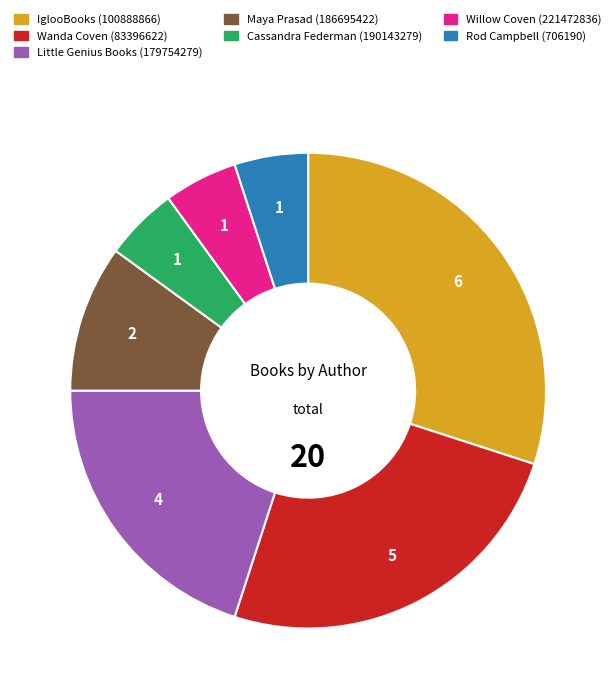

What is the ratio of the value at IglooBooks (100888866) to the value at Rod Campbell (706190)?

6.0